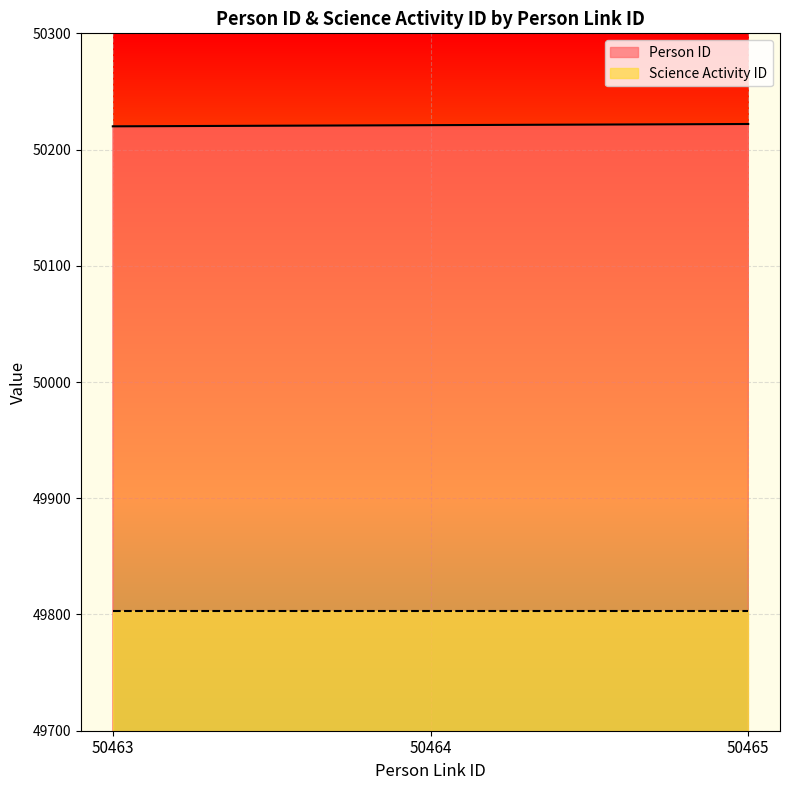

What is the ratio of the value at 50463 to the value at 50465?

1.0